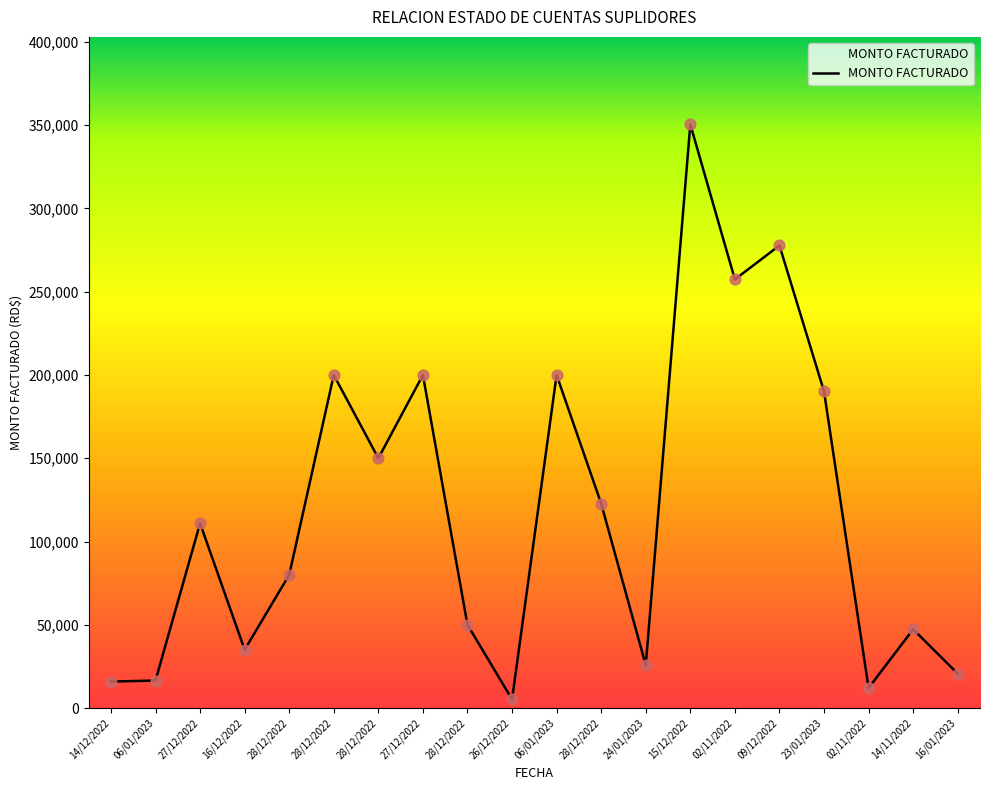

What is the ratio of the value at 15/12/2022 to the value at 28/12/2022?

7.0